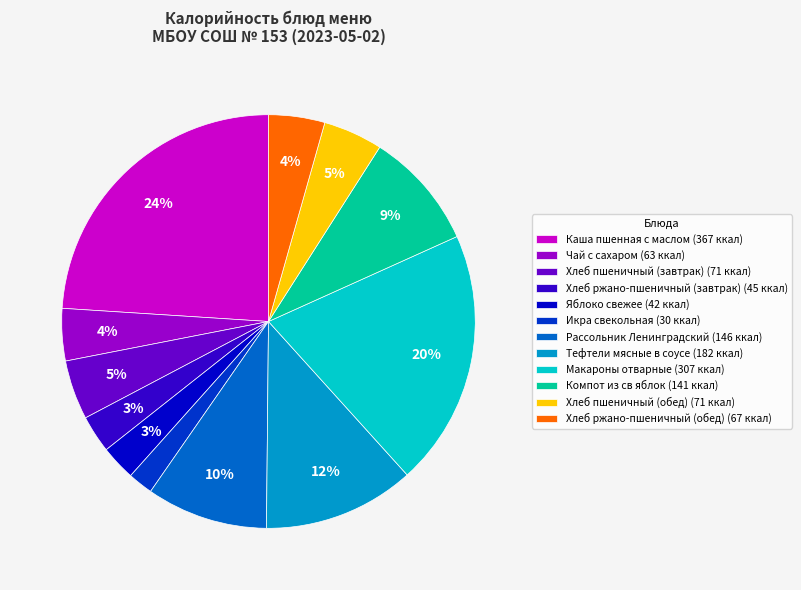

What is the smallest slice in the pie chart?

Икра свекольная